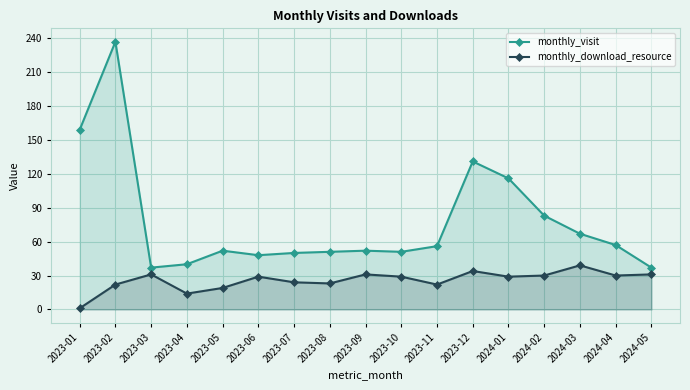

True or false: monthly_visit and monthly_download_resource cross at least once.

False